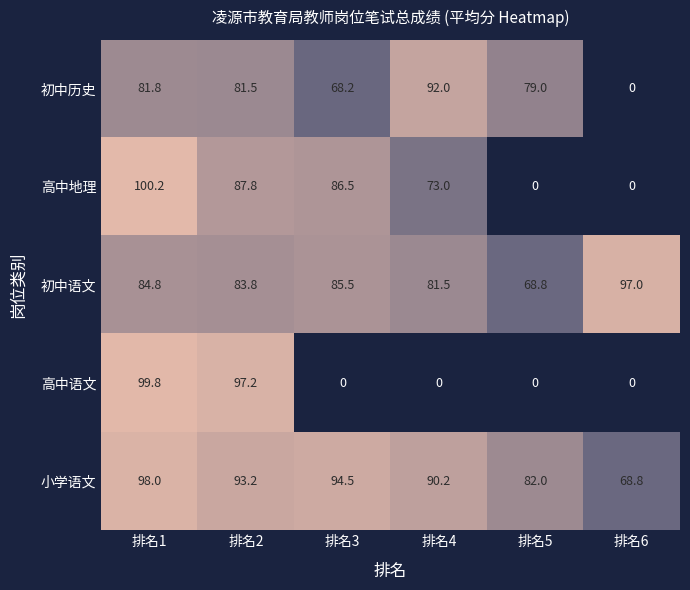

How many values in 初中历史 are above zero?

5